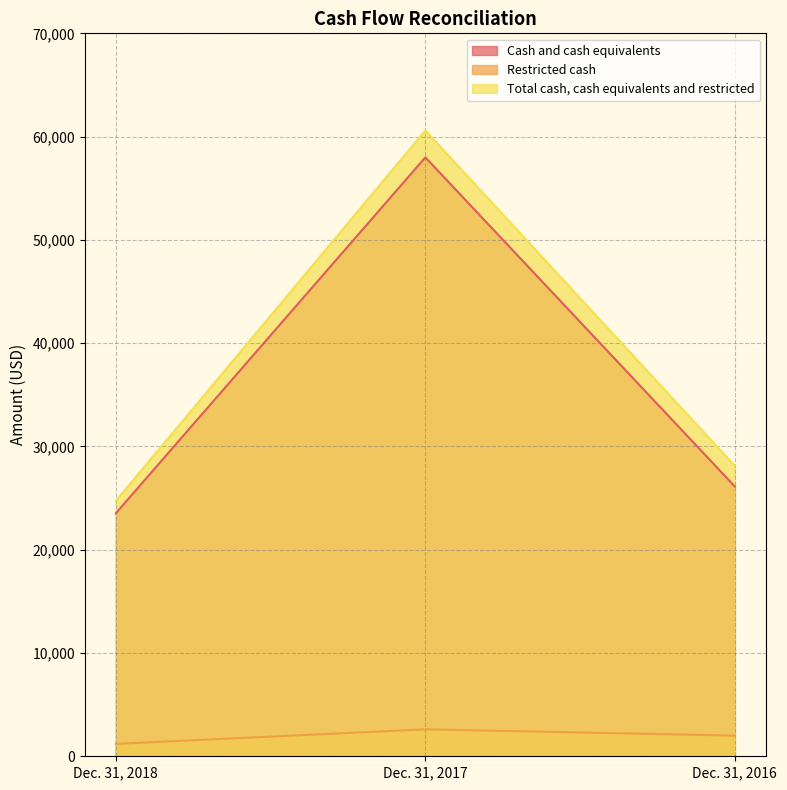

Which series has the largest total across all categories?

Total cash, cash equivalents and restricted